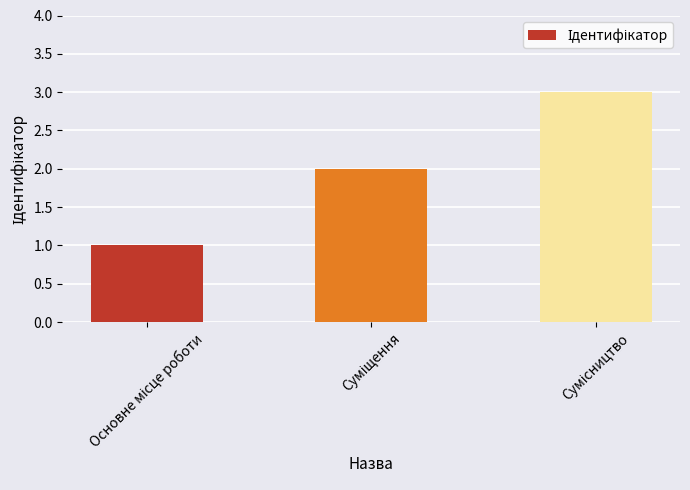

What is the sum of all values?

6